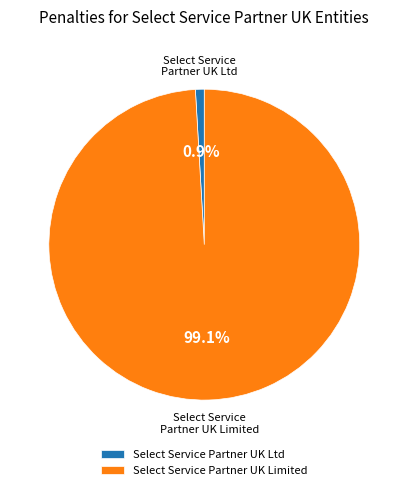

Which category has the smallest portion of the pie?

Select Service Partner UK Ltd